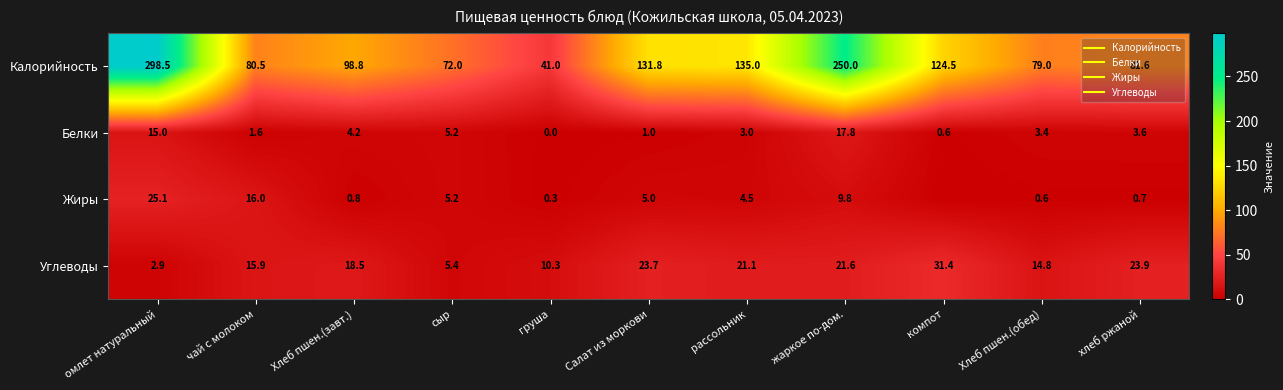

What is the greatest value displayed?

298.5